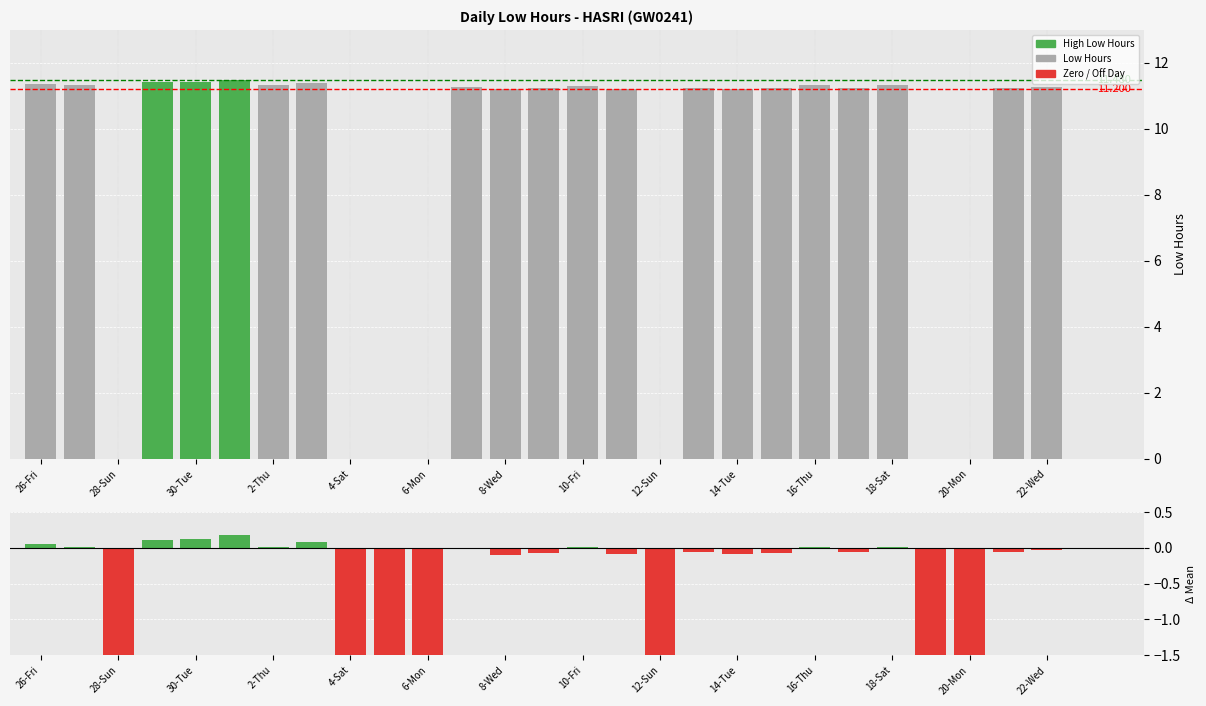

Is it true that Low (Hours) equals 3.9 at 22-Wed?

False